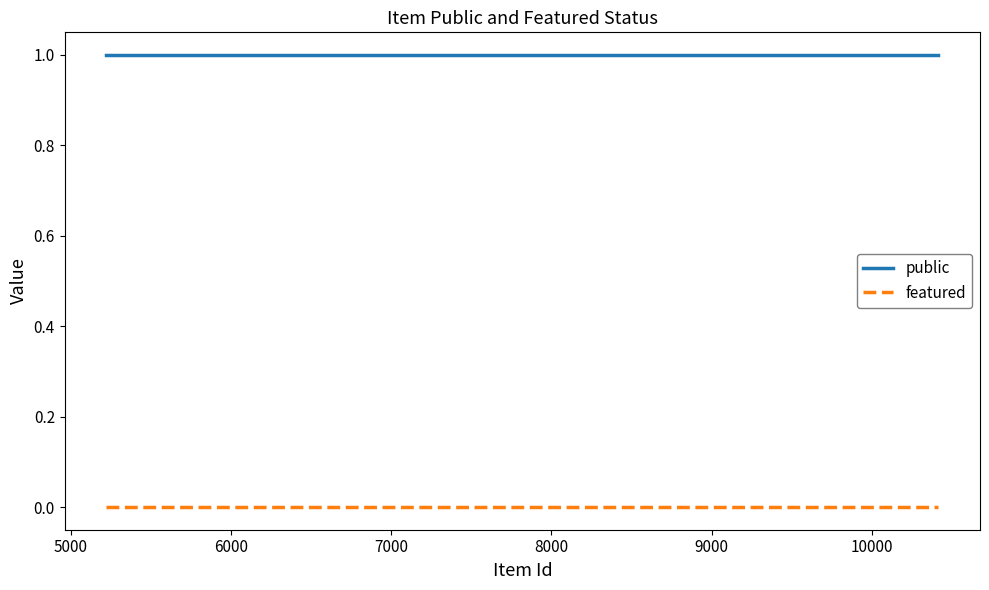

Which series has the largest total across all categories?

public